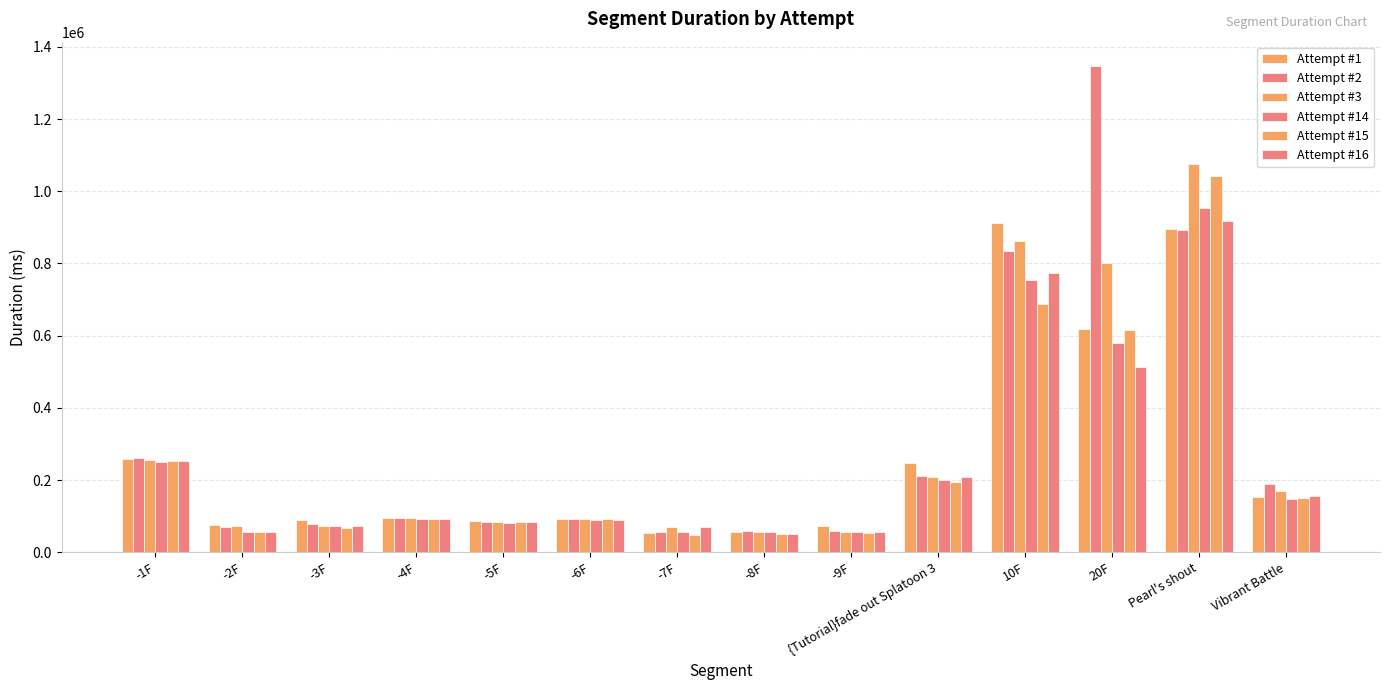

True or false: Attempt #1 has a value of 895701 at Pearl's shout.

True